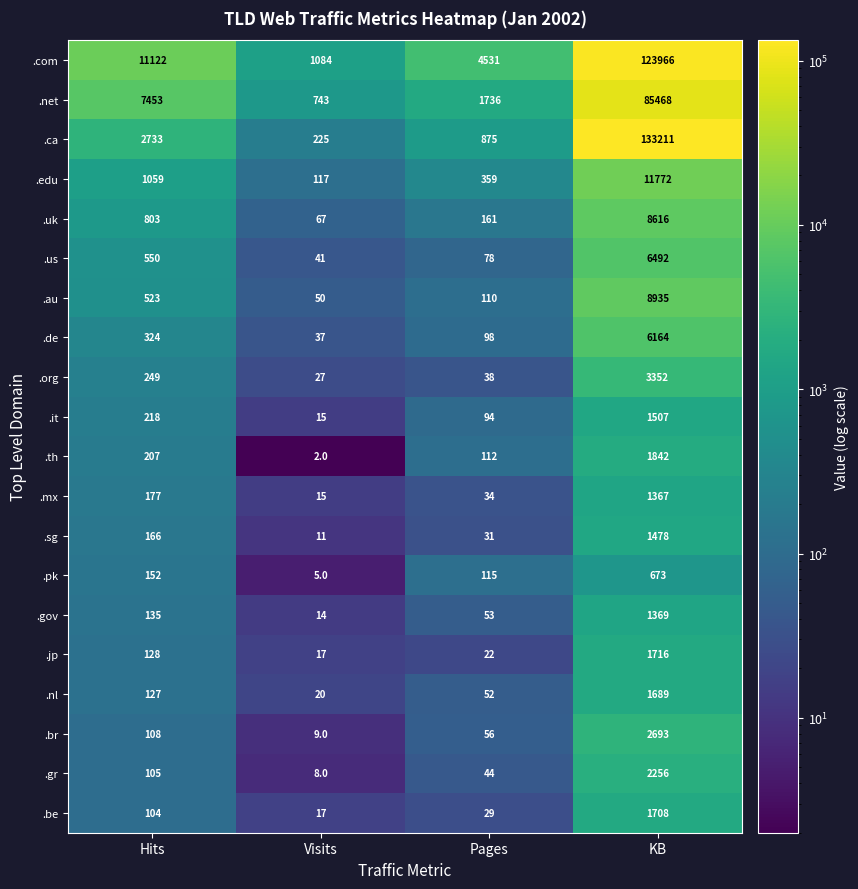

List the series in order of their peak value, lowest first.

.pk, .mx, .gov, .sg, .it, .nl, .be, .jp, .th, .gr, .br, .org, .de, .us, .uk, .au, .edu, .net, .com, .ca